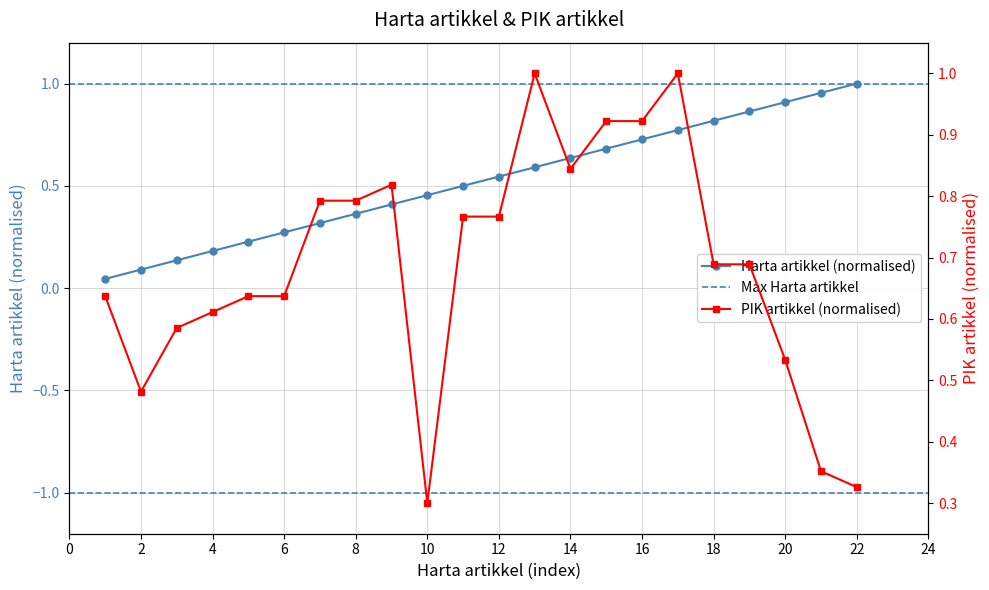

Does the chart have visible grid lines?

Yes